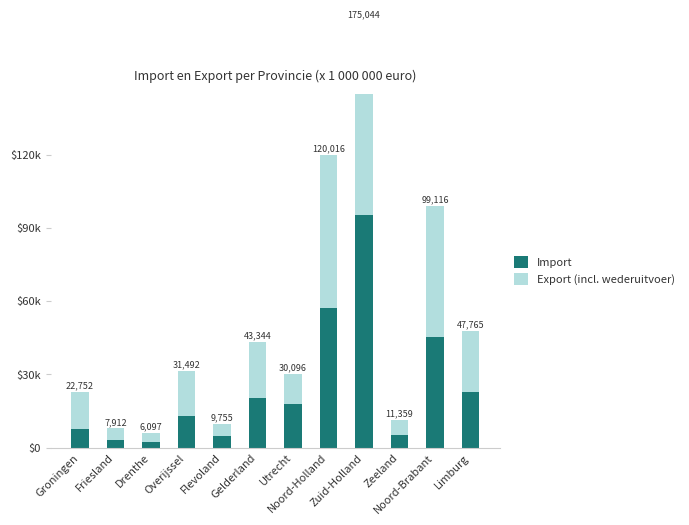

What position from the left is Noord-Brabant?

11